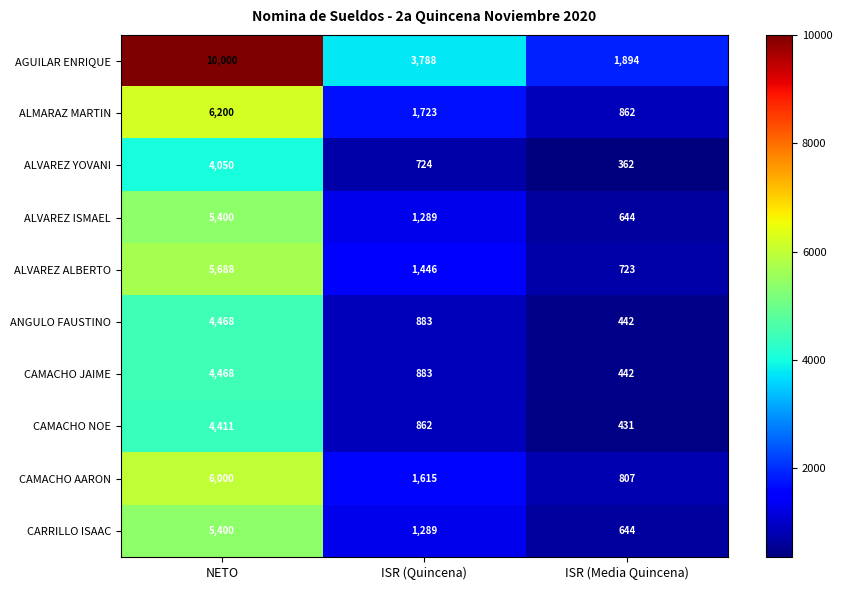

What is the difference between the maximum and minimum values in the AGUILAR ENRIQUE series?

8106